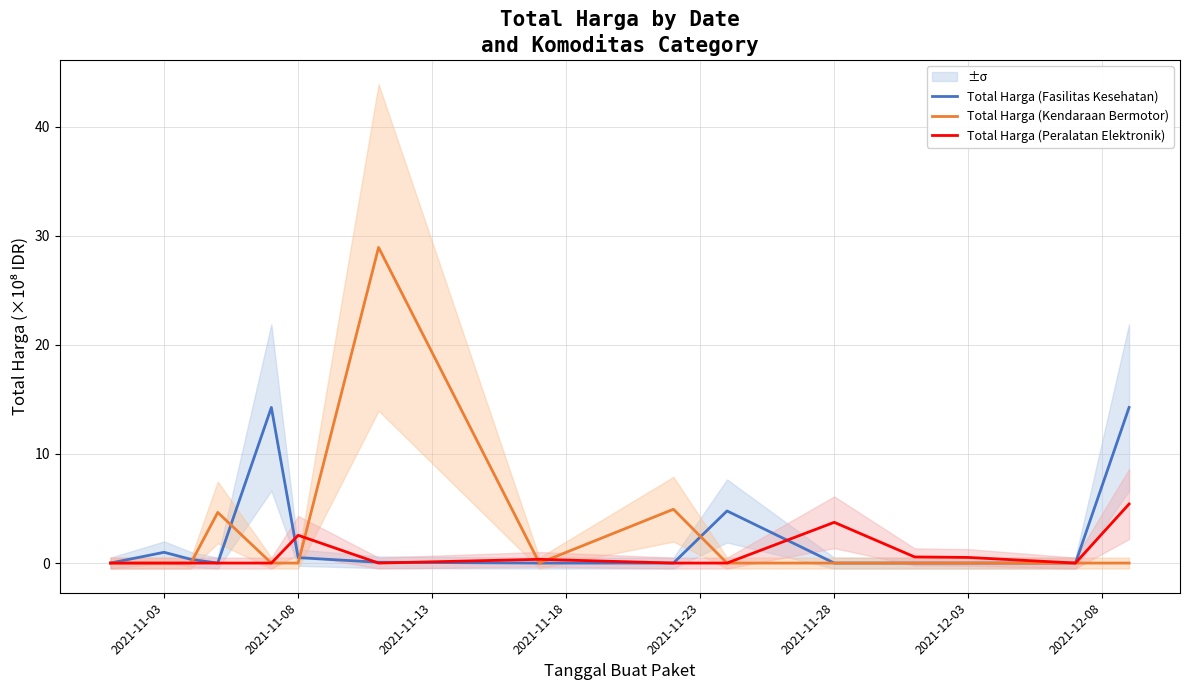

What is the greatest value displayed?

28.9